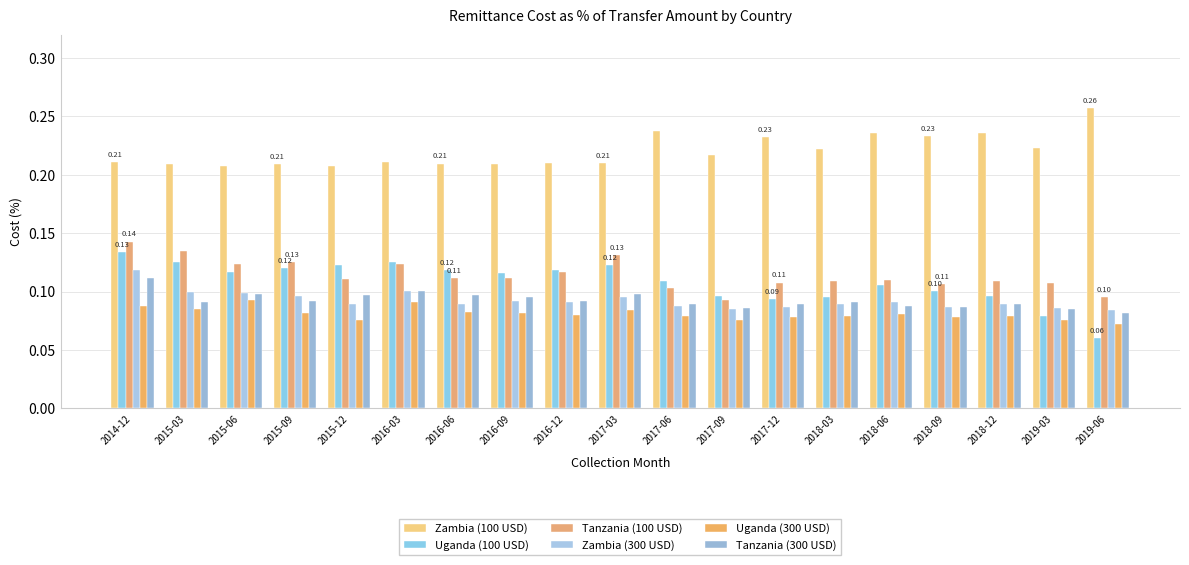

What are all the series names shown in the legend?

Zambia (100 USD), Uganda (100 USD), Tanzania (100 USD), Zambia (300 USD), Uganda (300 USD), Tanzania (300 USD)